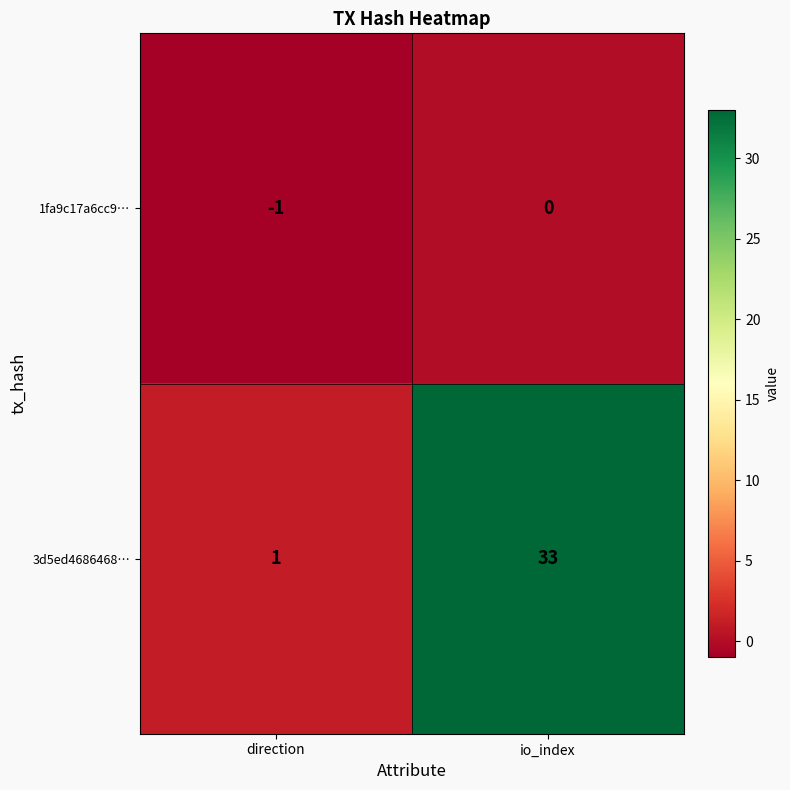

What is the average value of the 3d5ed4686468… series?

17